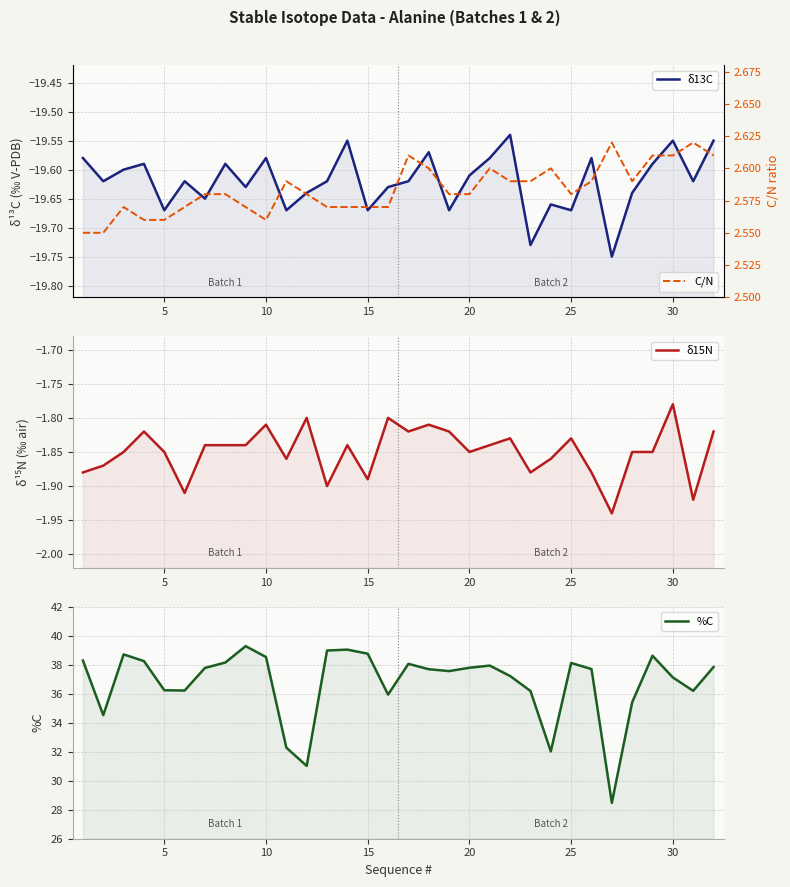

What are all the series names shown in the legend?

δ13C, δ15N, %C, C/N